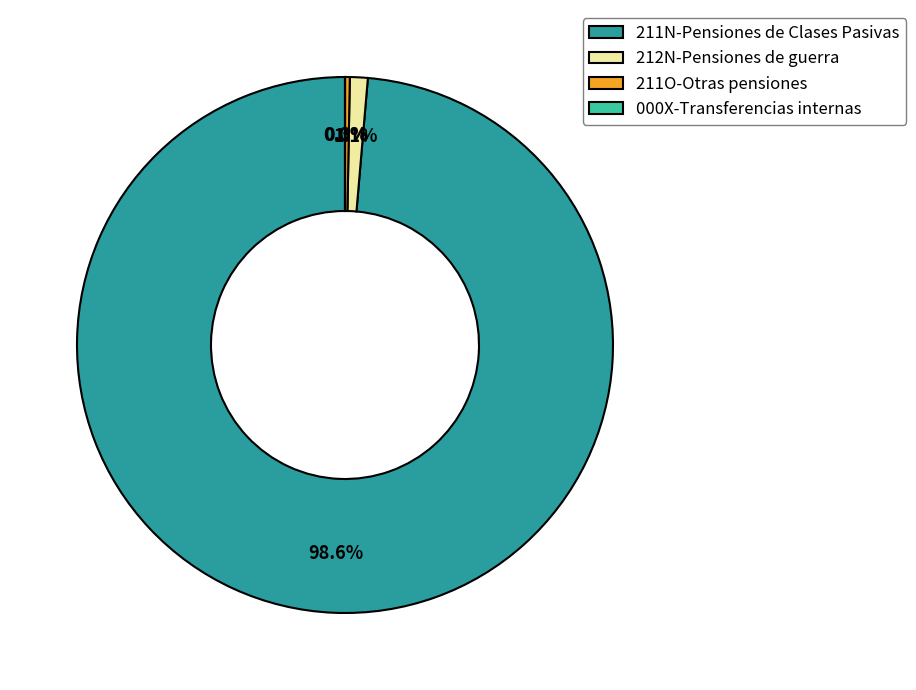

Which has a higher value, 212N-Pensiones de guerra or 211N-Pensiones de Clases Pasivas?

211N-Pensiones de Clases Pasivas